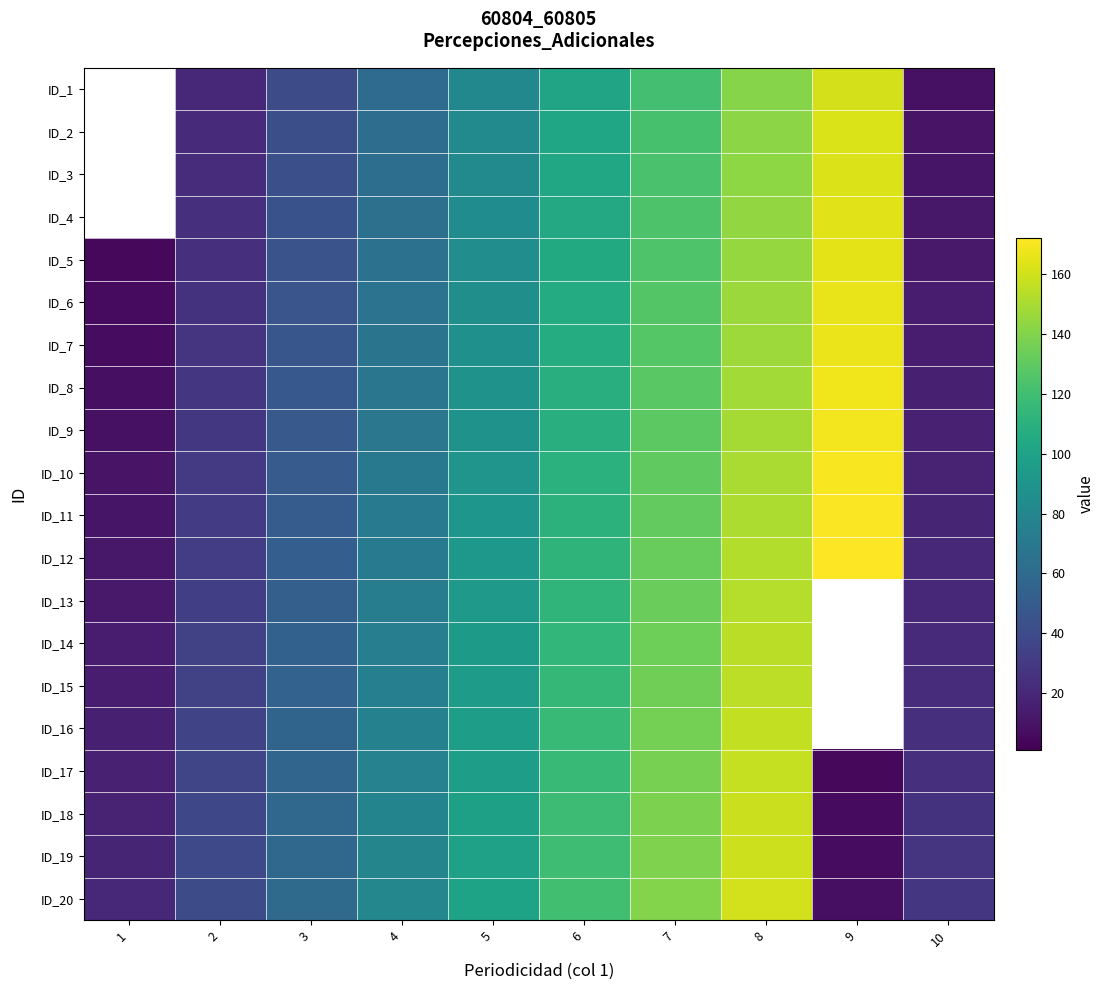

What is the total value across all series at 4?

1410